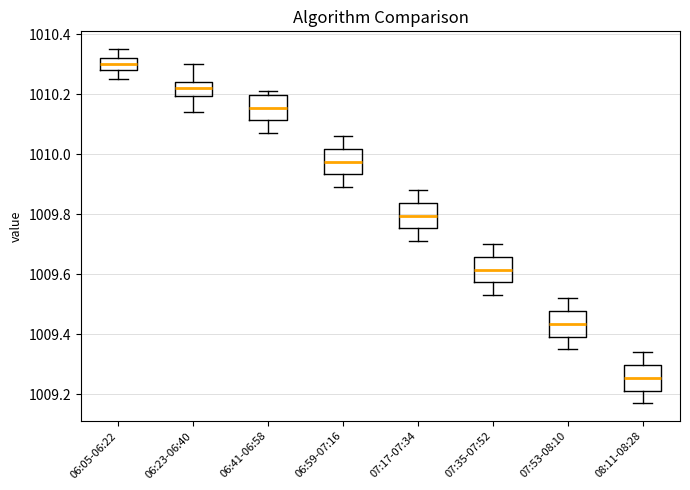

Reading left to right, read every box against the y-axis: the position of its median line, the range the box covers, and the ends of its whiskers. The values are not printed on the chart, so give them approximately, as read against the axis.

06:05-06:22: median 1010.30, box 1010.28 to 1010.32, whiskers 1010.26 to 1010.36
06:23-06:40: median 1010.22, box 1010.20 to 1010.24, whiskers 1010.14 to 1010.30
06:41-06:58: median 1010.16, box 1010.12 to 1010.20, whiskers 1010.08 to 1010.22
06:59-07:16: median 1009.98, box 1009.94 to 1010.02, whiskers 1009.90 to 1010.06
07:17-07:34: median 1009.80, box 1009.76 to 1009.84, whiskers 1009.72 to 1009.88
07:35-07:52: median 1009.62, box 1009.58 to 1009.66, whiskers 1009.54 to 1009.70
07:53-08:10: median 1009.44, box 1009.40 to 1009.48, whiskers 1009.36 to 1009.52
08:11-08:28: median 1009.26, box 1009.22 to 1009.30, whiskers 1009.18 to 1009.34